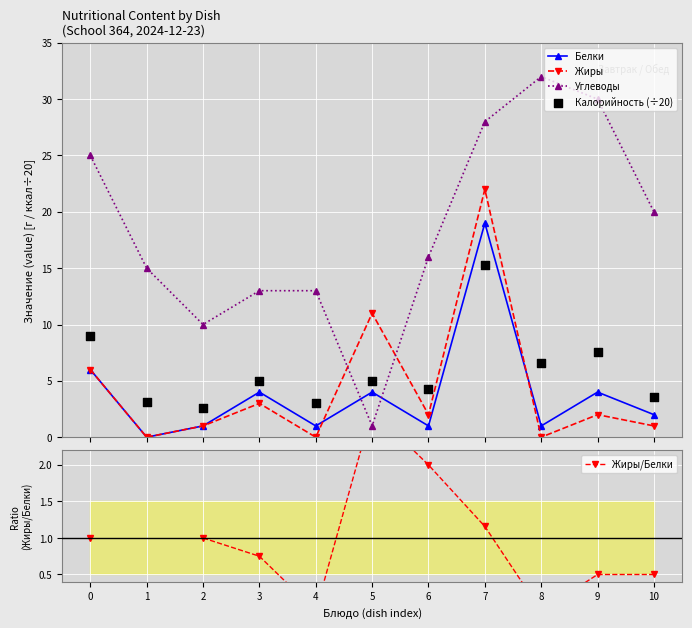

Which series contains the lowest Y value?

Белки